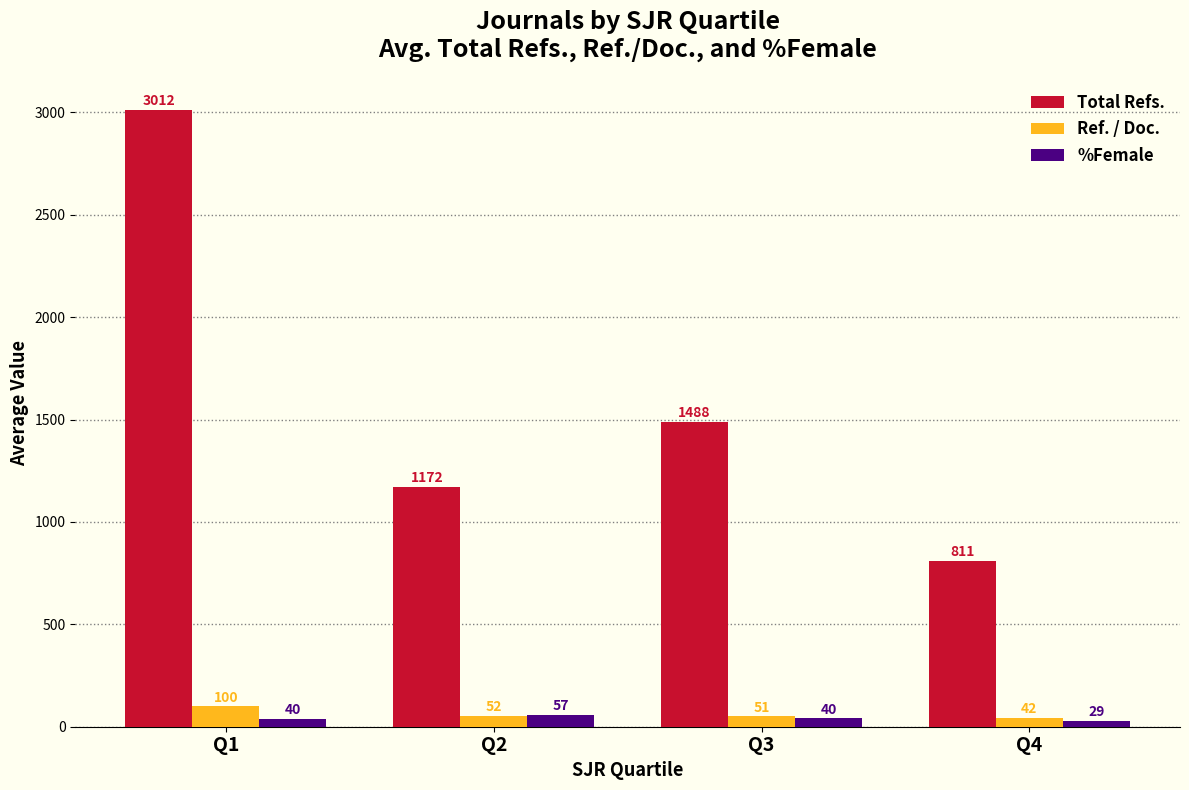

Count the number of categories in the chart.

4